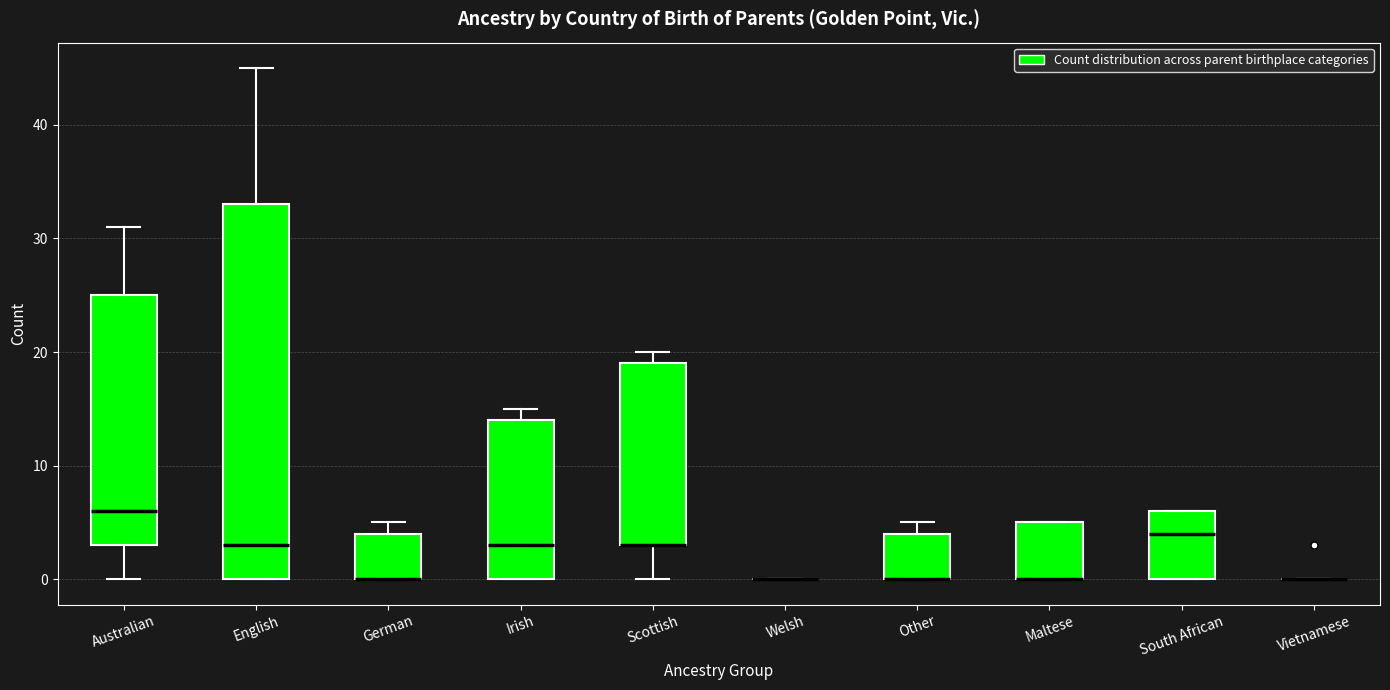

Reading left to right, read every box against the y-axis: the position of its median line, the range the box covers, and the ends of its whiskers. The values are not printed on the chart, so give them approximately, as read against the axis.

Australian: median 6, box 3 to 25, whiskers 0 to 31
English: median 3, box 0 to 33, whiskers 0 to 45
German: median 0 (drawn on the box's lower edge), box 0 to 4, whiskers 0 to 5
Irish: median 3, box 0 to 14, whiskers 0 to 15
Scottish: median 3 (drawn on the box's lower edge), box 3 to 19, whiskers 0 to 20
Welsh: box collapsed to a line at 0, whiskers 0 to 0
Other: median 0 (drawn on the box's lower edge), box 0 to 4, whiskers 0 to 5
Maltese: median 0 (drawn on the box's lower edge), box 0 to 5, whiskers 0 to 5
South African: median 4, box 0 to 6, whiskers 0 to 6
Vietnamese: box collapsed to a line at 0, whiskers 0 to 0